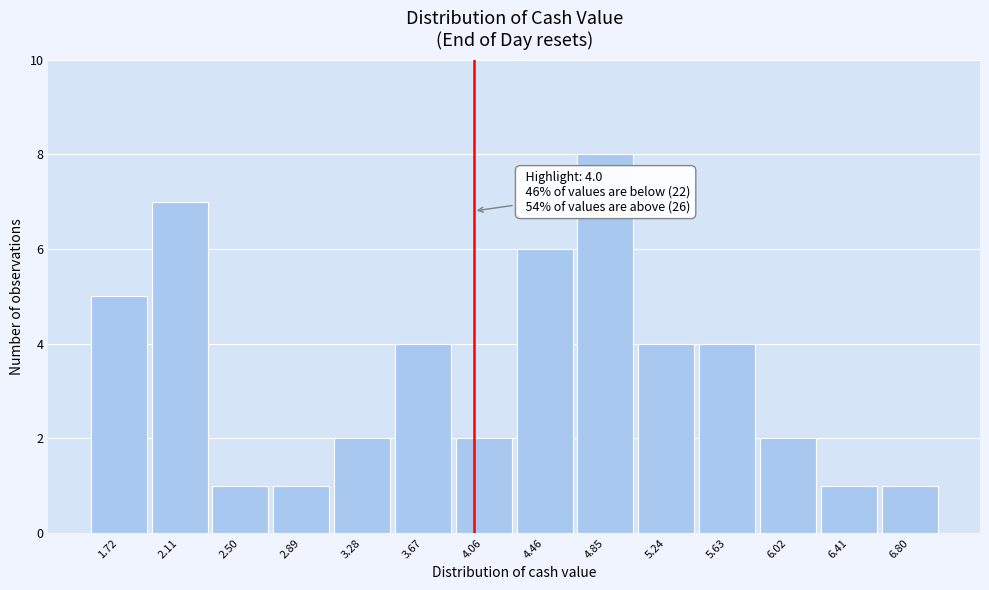

Over which range of the x-axis is the bar tallest?

4.65 to 5.05